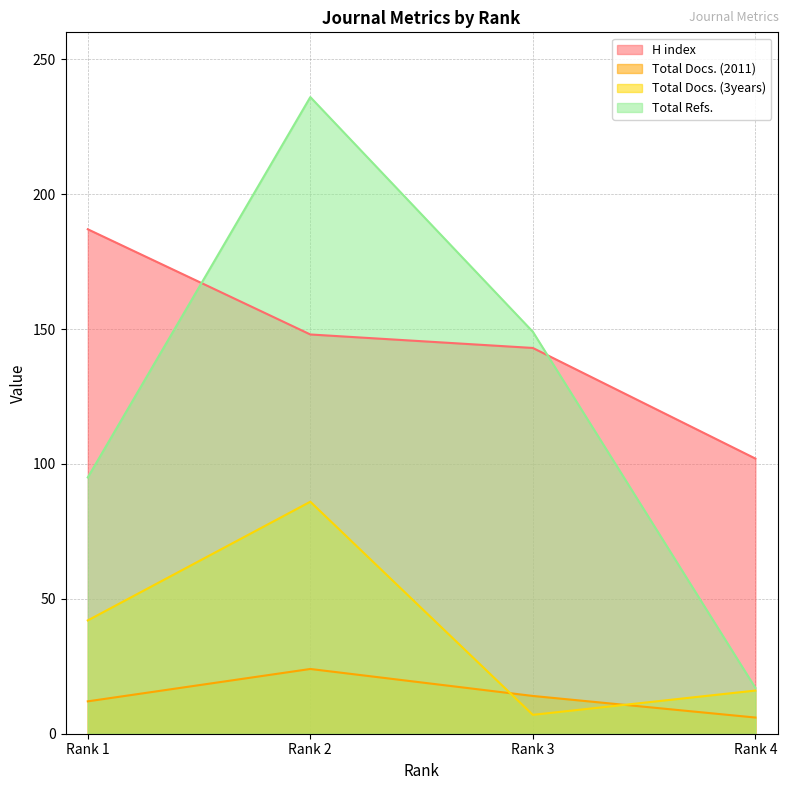

What is the sum of the Total Docs. (3years) values at Rank 1 and Rank 4?

58